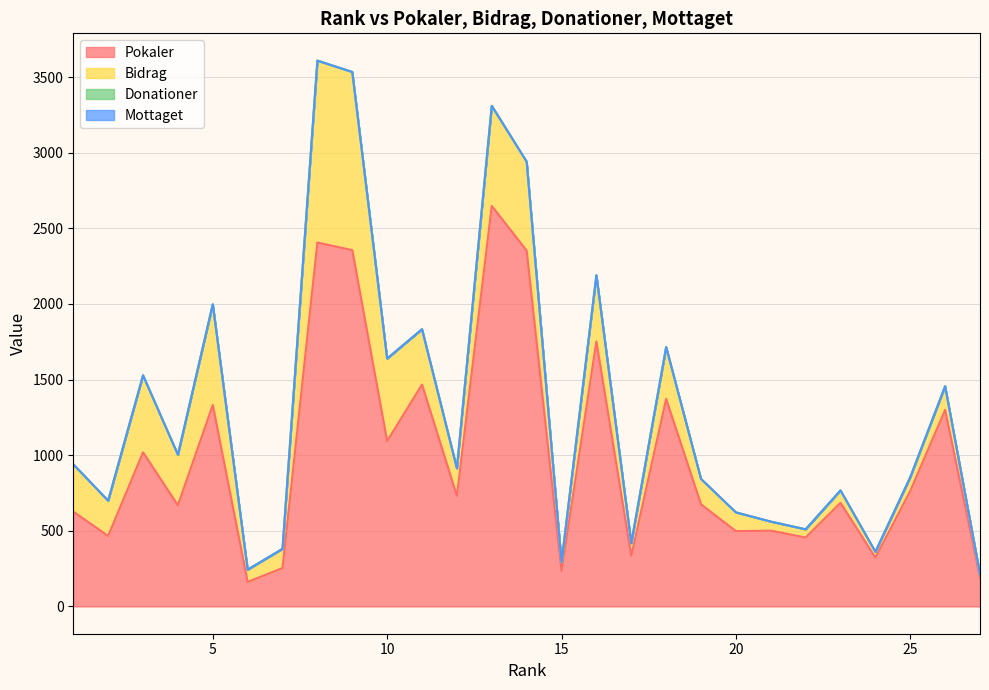

List the labels in order of Donationer value, largest first.

1, 2, 3, 4, 5, 6, 7, 8, 9, 10, 11, 12, 13, 14, 15, 16, 17, 18, 19, 20, 21, 22, 23, 24, 25, 26, 27